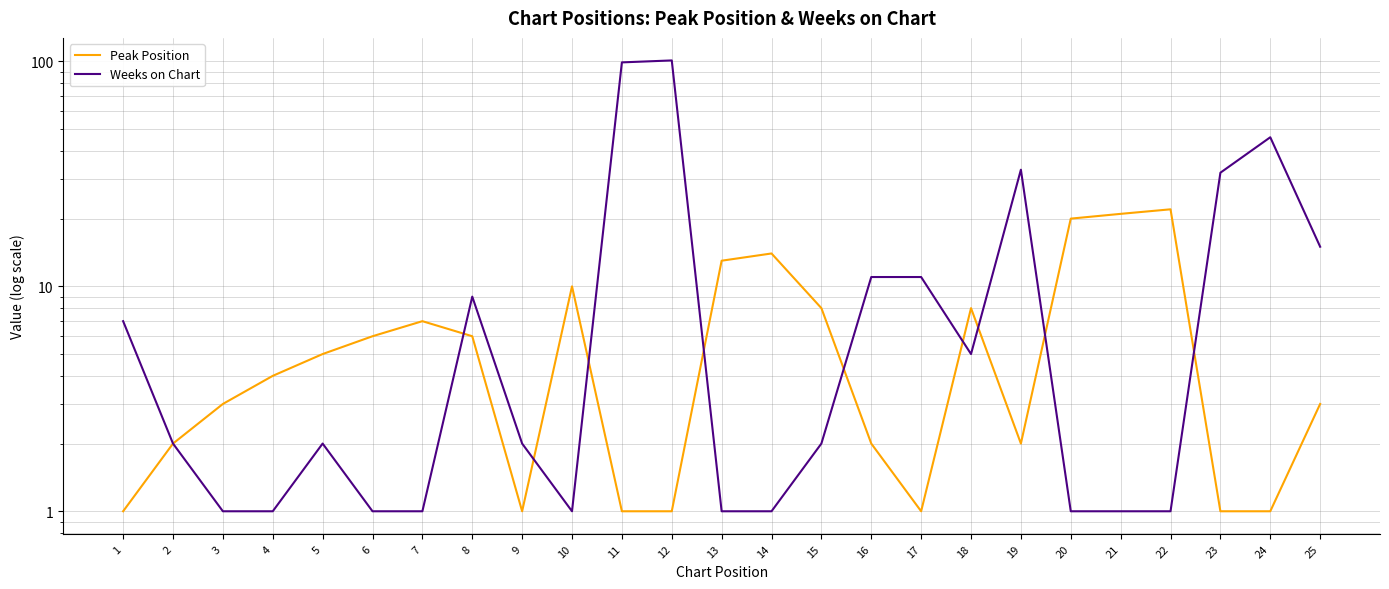

Does the chart have visible grid lines?

Yes